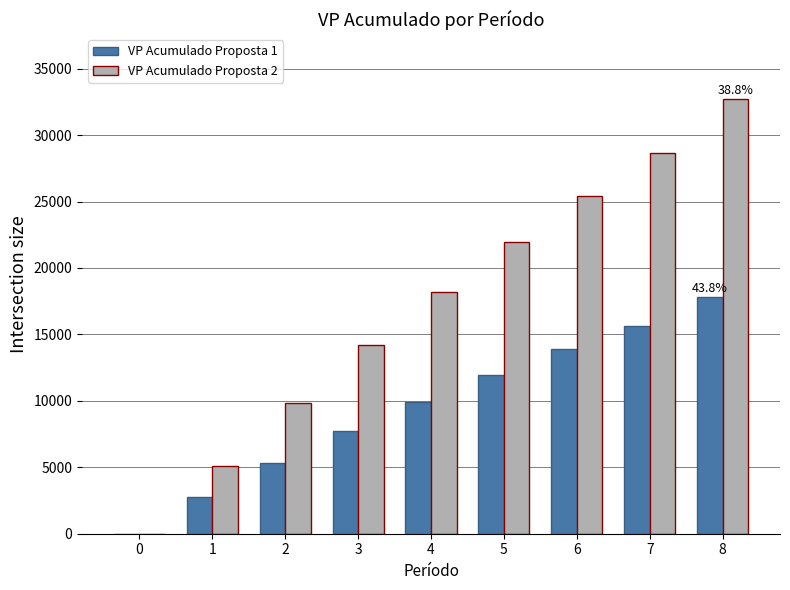

Which series has the largest range (max minus min)?

VP Acumulado Proposta 2